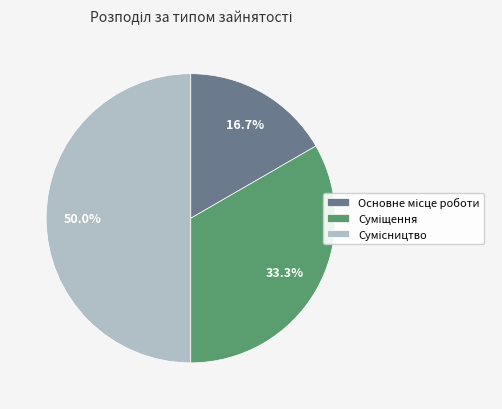

Rank the categories by value from lowest to highest.

Основне місце роботи, Суміщення, Сумісництво